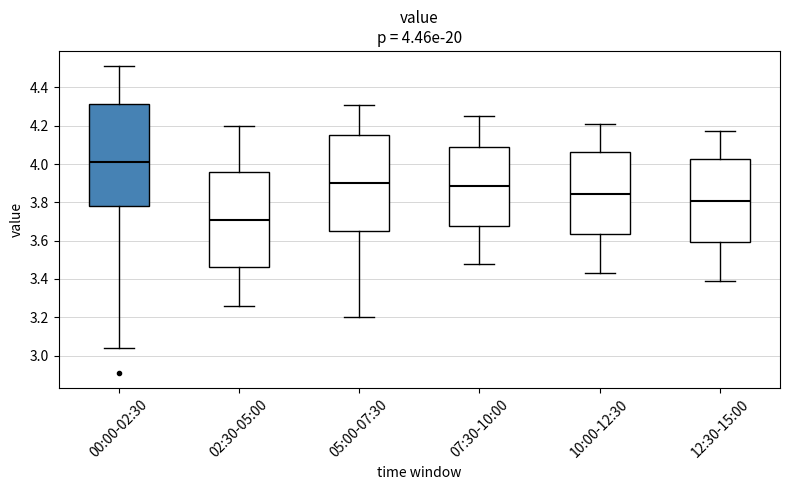

Which box has the highest median line?

00:00-02:30